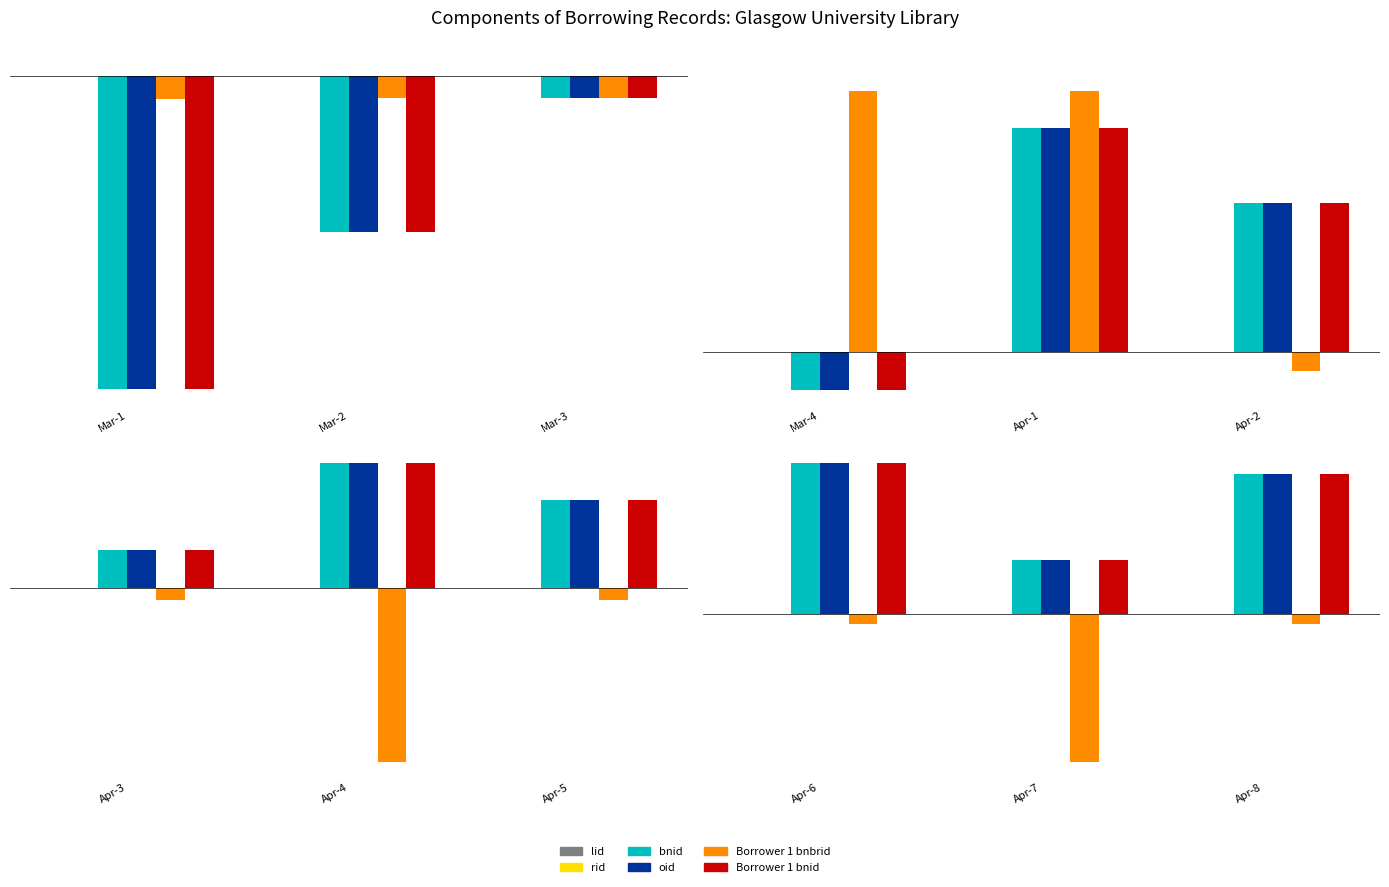

At how many categories does at least one series exceed -11?

3